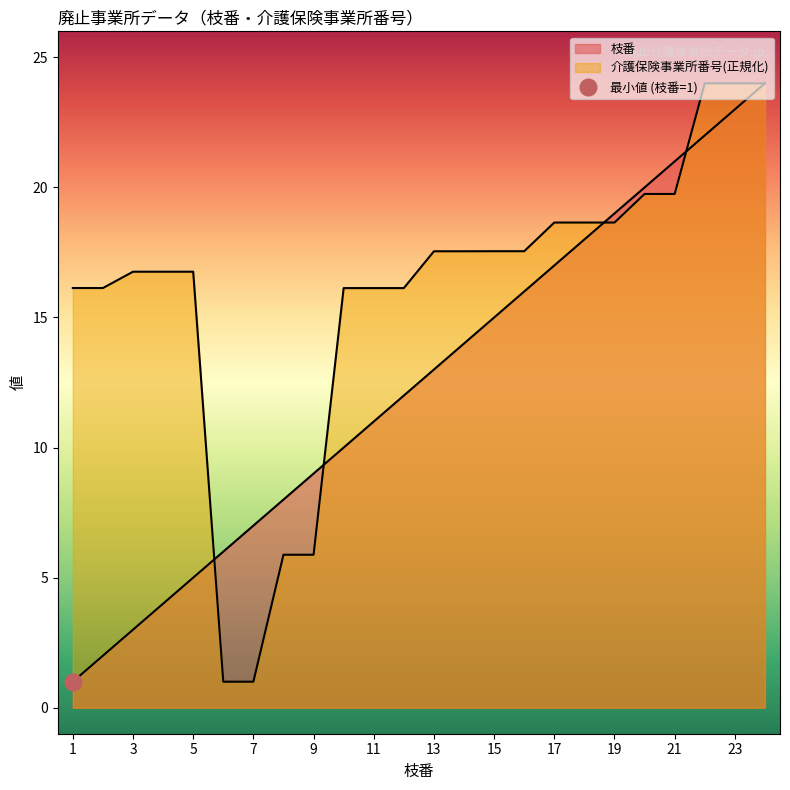

Which category has the highest value in the 介護保険事業所番号_scaled series?

22